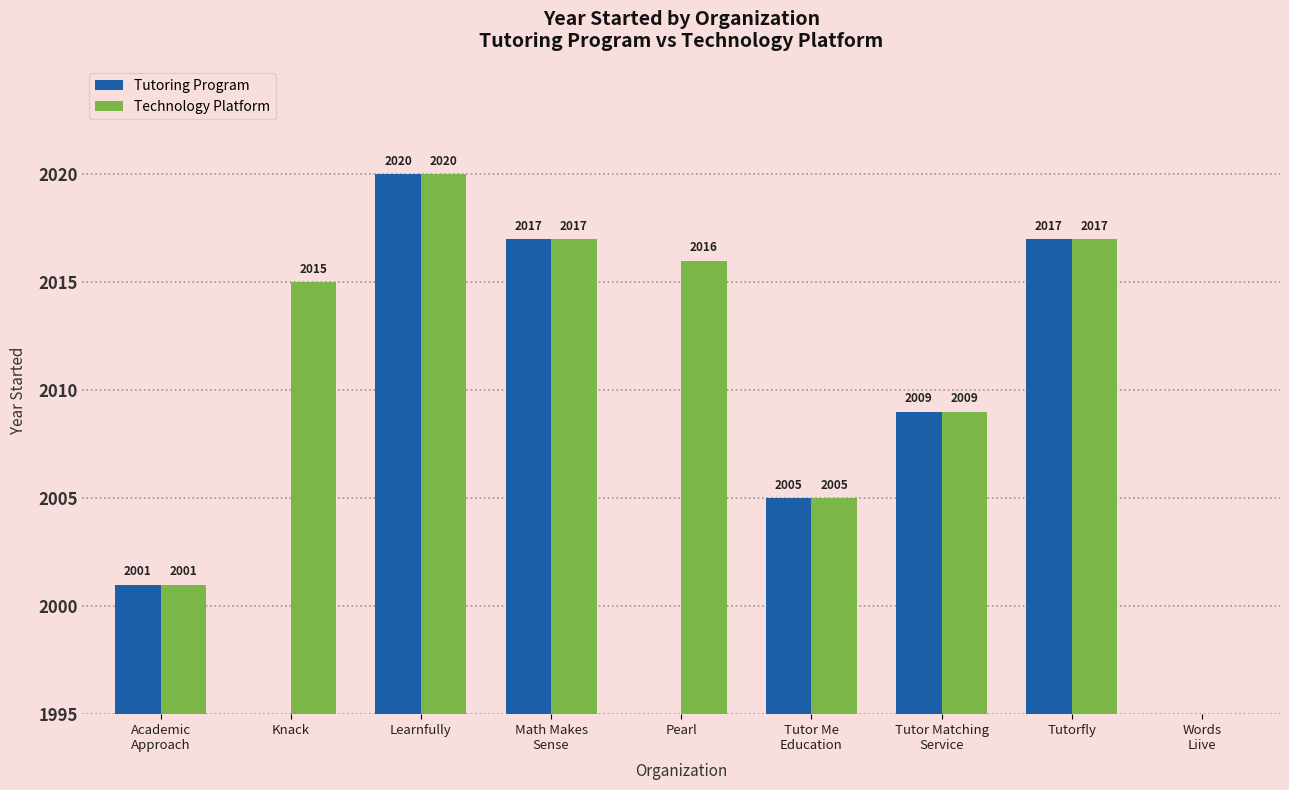

Which category has the highest value in the Technology Platform series?

Learnfully